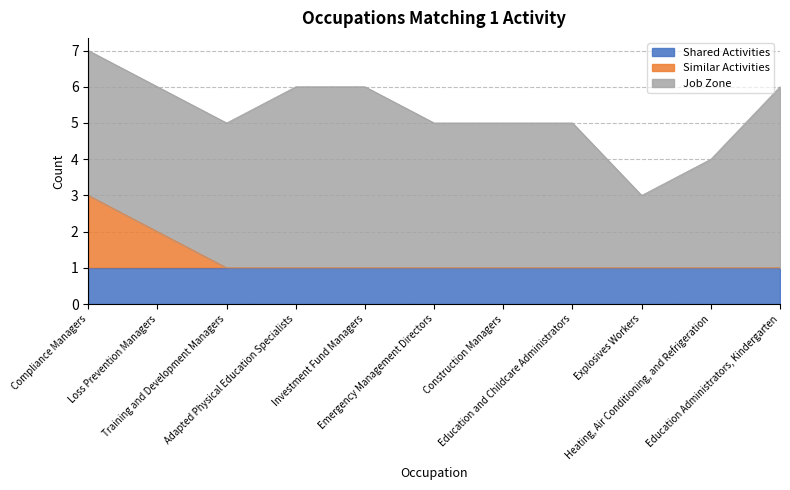

Count the number of categories in the chart.

11